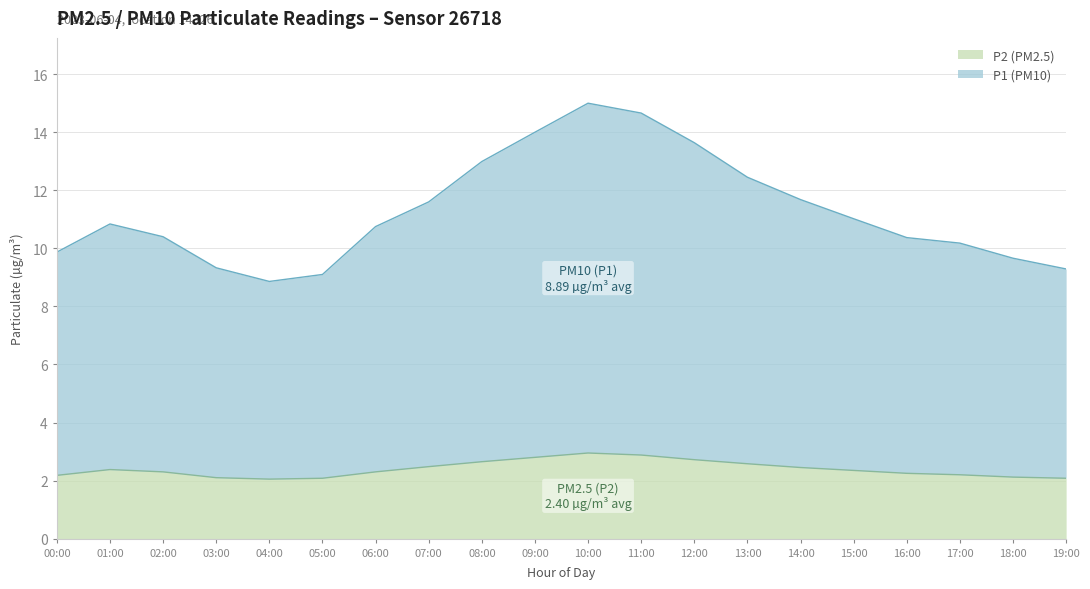

What is the sum of the P1 values at 13:00 and 05:00?

21.5